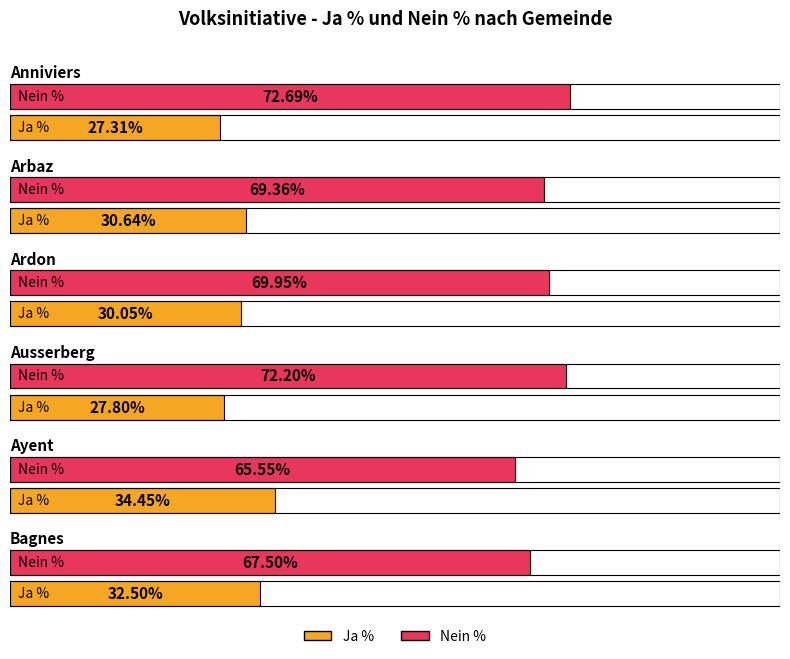

At which category does the chart reach its minimum across all series?

Anniviers